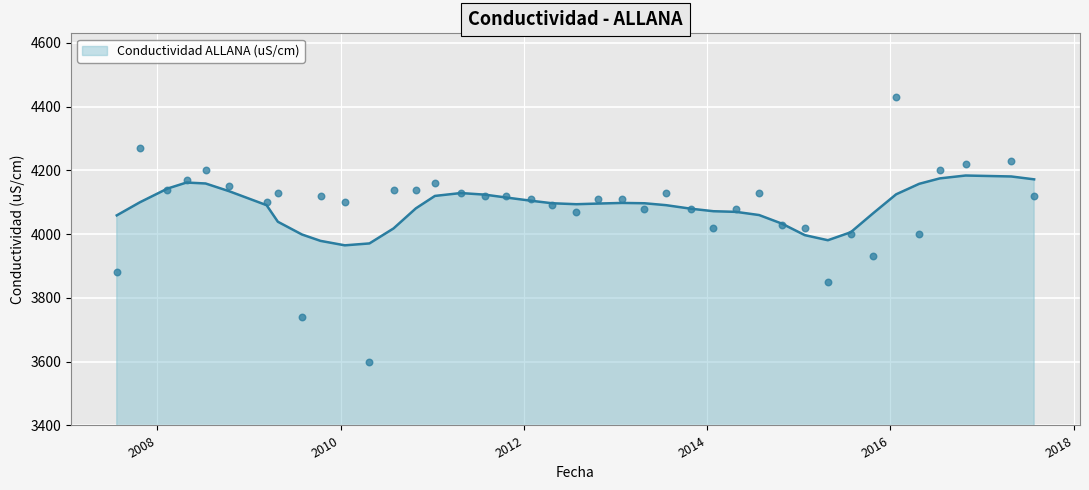

What is the ratio of the value at 2016-04-25 to the value at 2016-10-27?

0.9